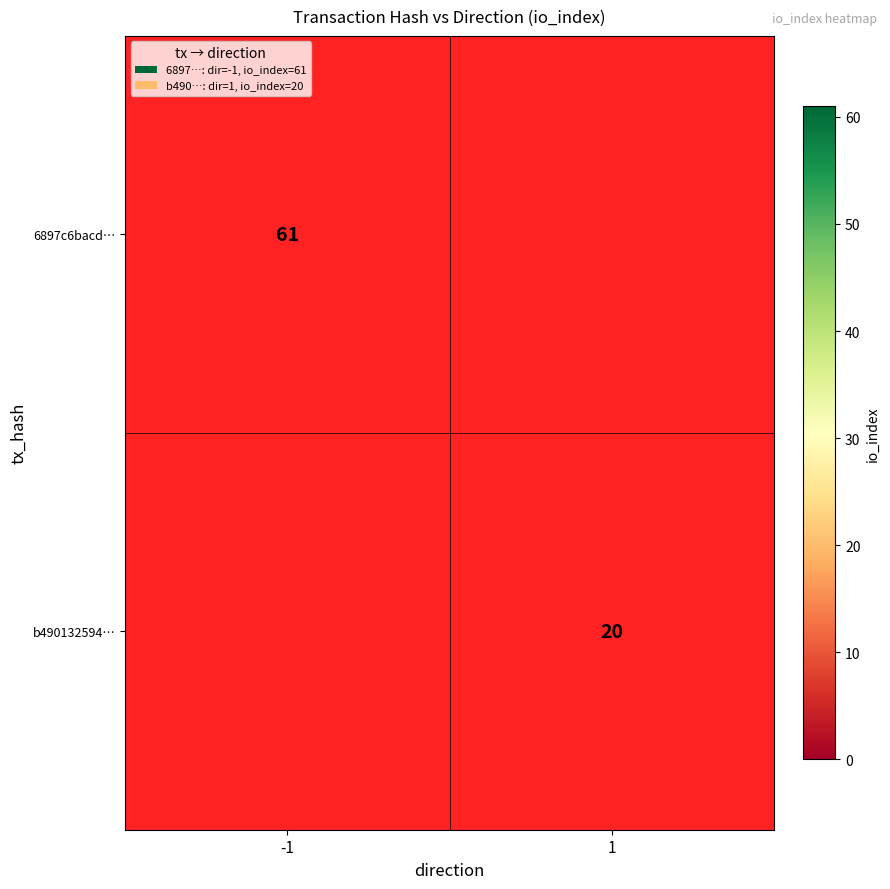

The b490132594… series shows 10 at 1. True or false?

False